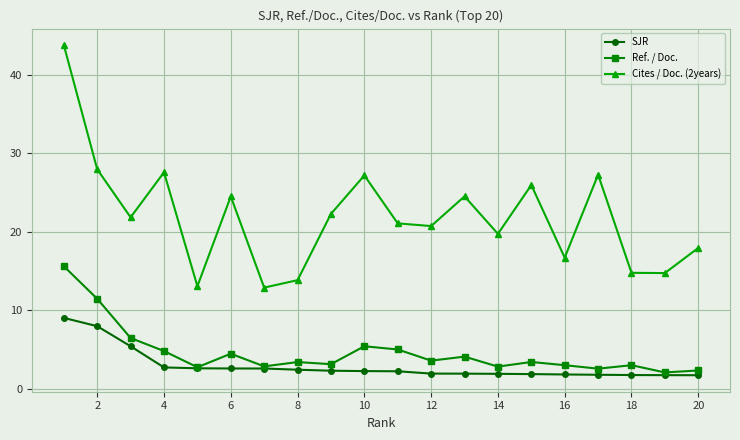

True or false: Ref. / Doc. and Cites / Doc. (2years) cross at least once.

False